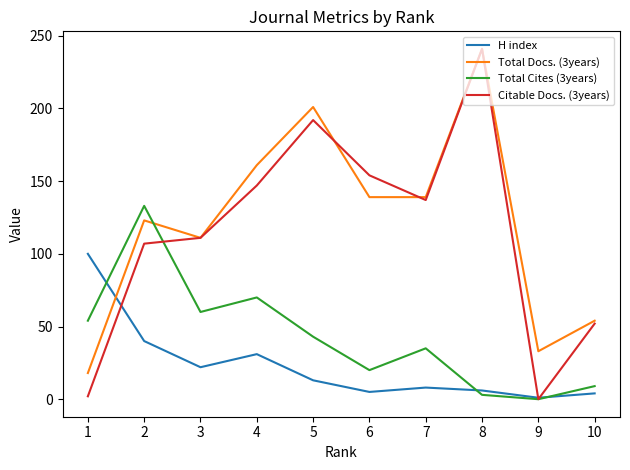

What is the difference between the maximum and minimum values in the Total Cites (3years) series?

133